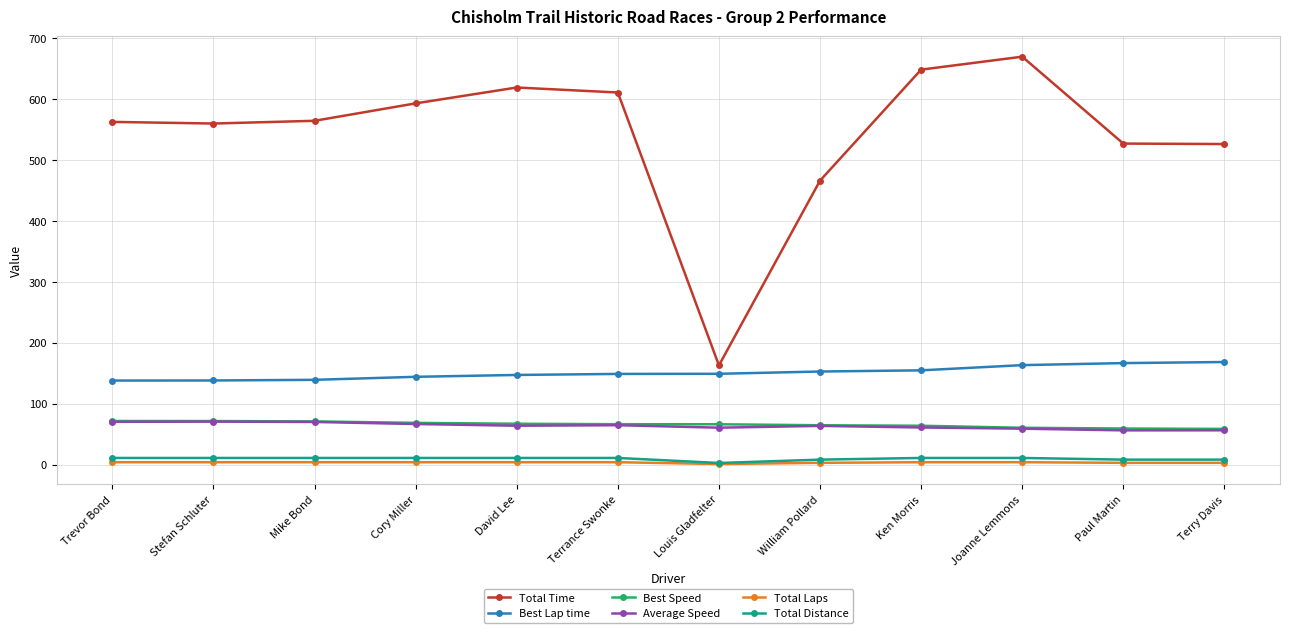

What is the label of the 6th point from the left?

Terrance Swonke